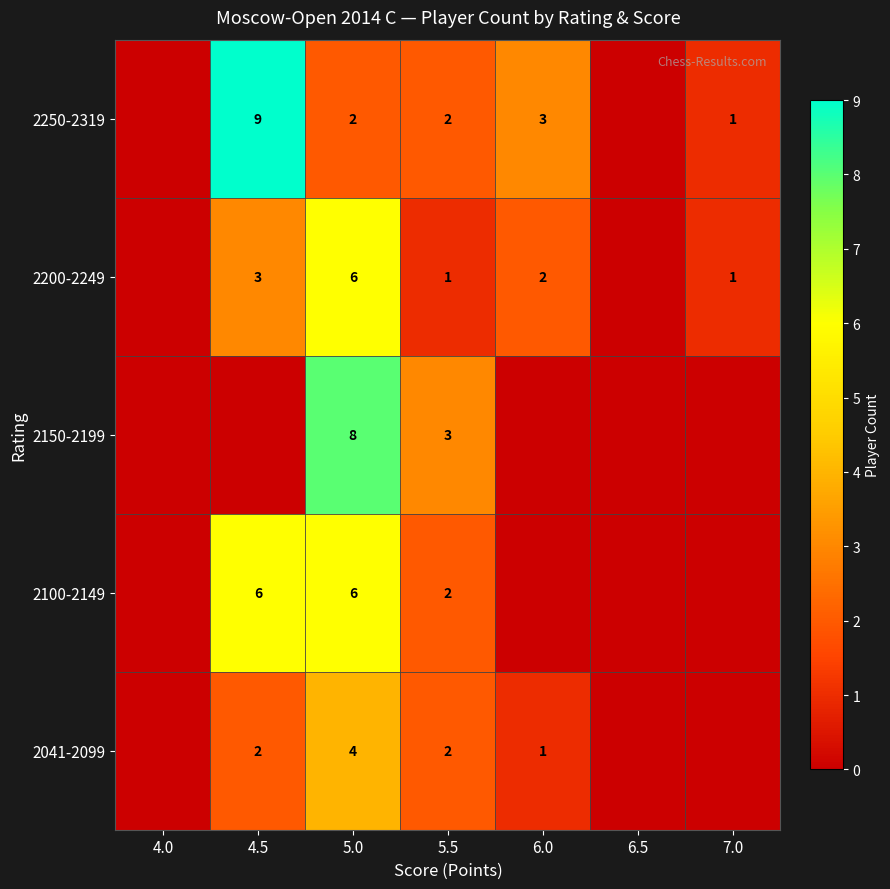

How many data points in 2150-2199 are above 0?

2